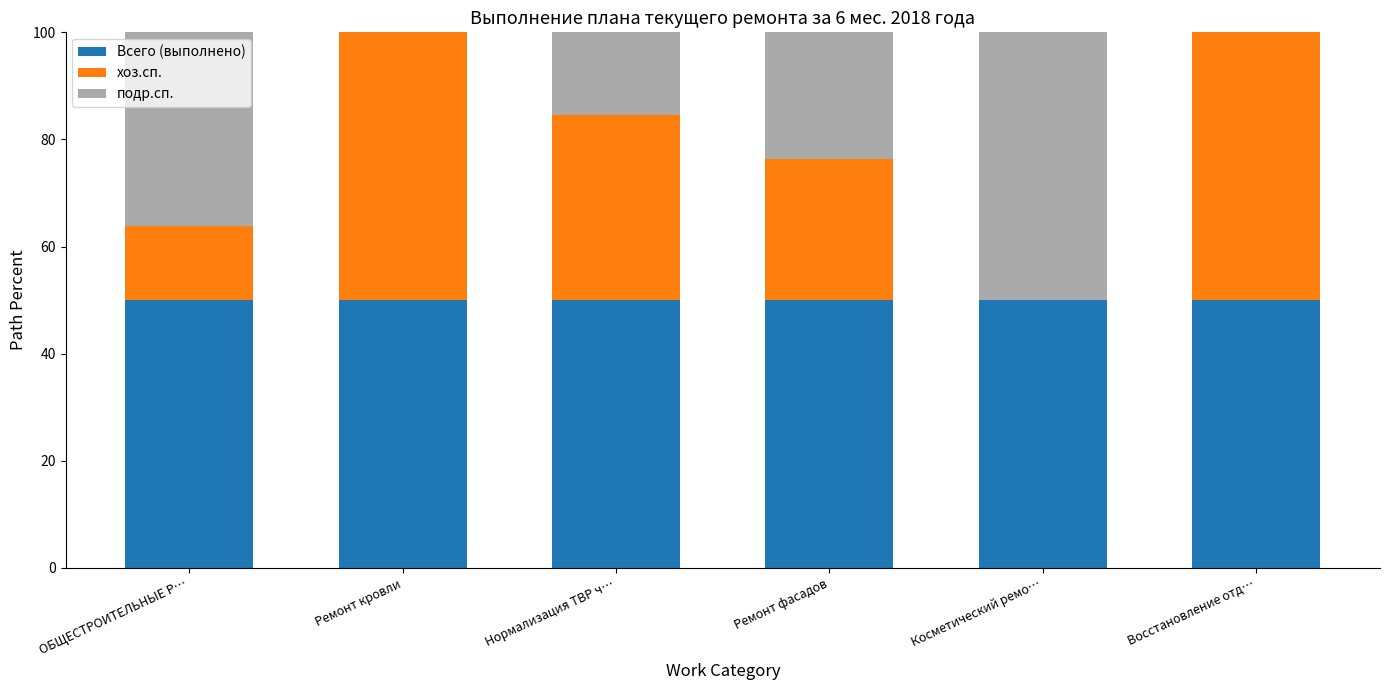

What is the approximate value of Всего (выполнено) at ОБЩЕСТРОИТЕЛЬНЫЕ Р…?

50.0